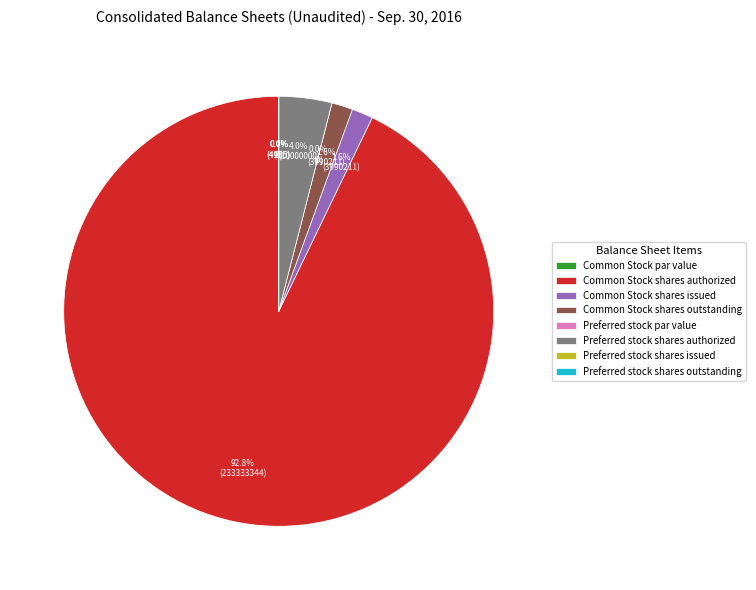

To the nearest percent, what is the difference between the Common Stock shares outstanding and Common Stock par value slice percentages?

2%